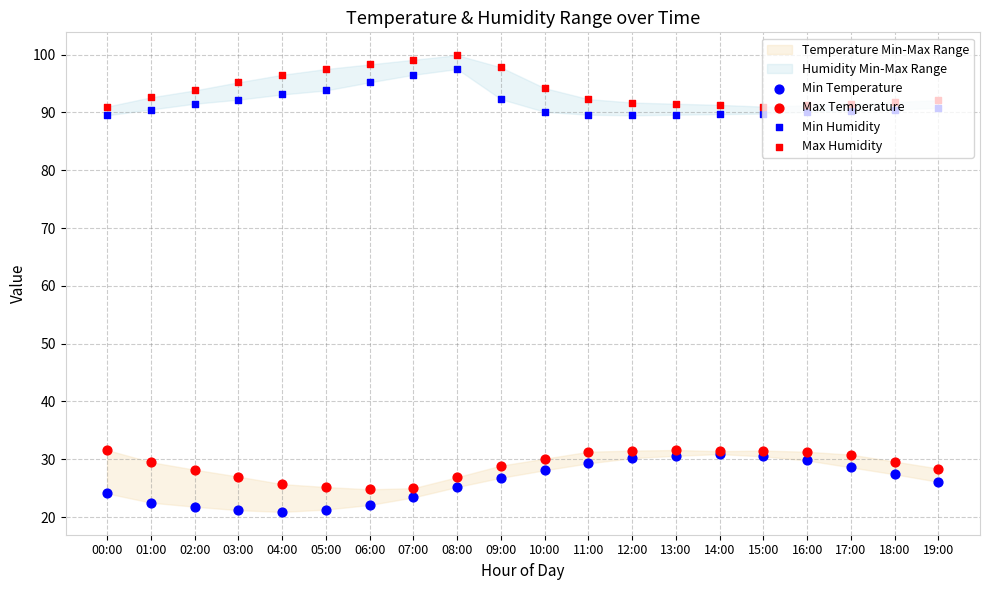

Which series has the largest total across all categories?

Max Humidity